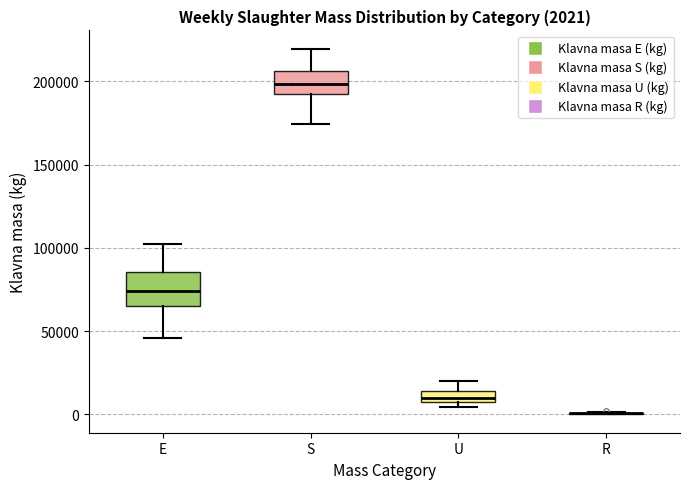

Which box is the tallest, from its lower edge to its upper edge?

E